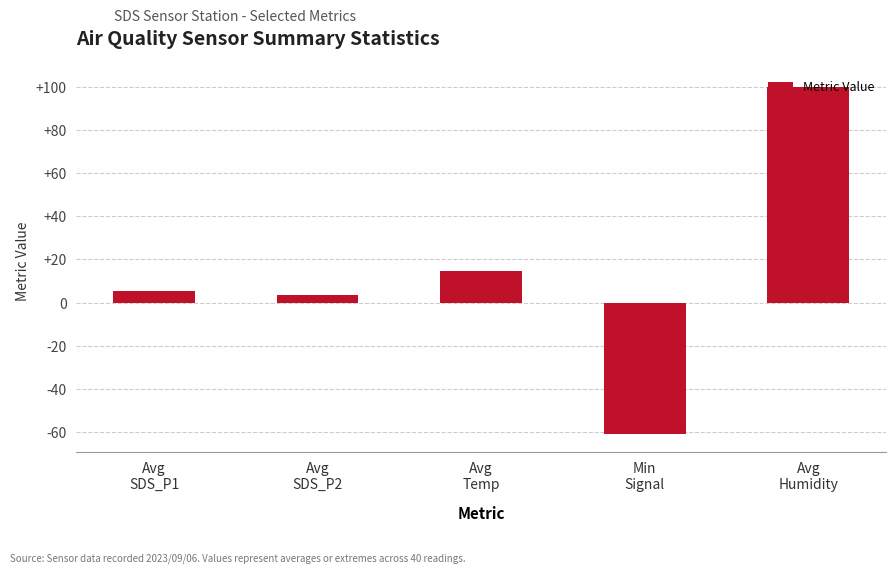

What is the label of the 5th bar from the left?

Avg
Humidity